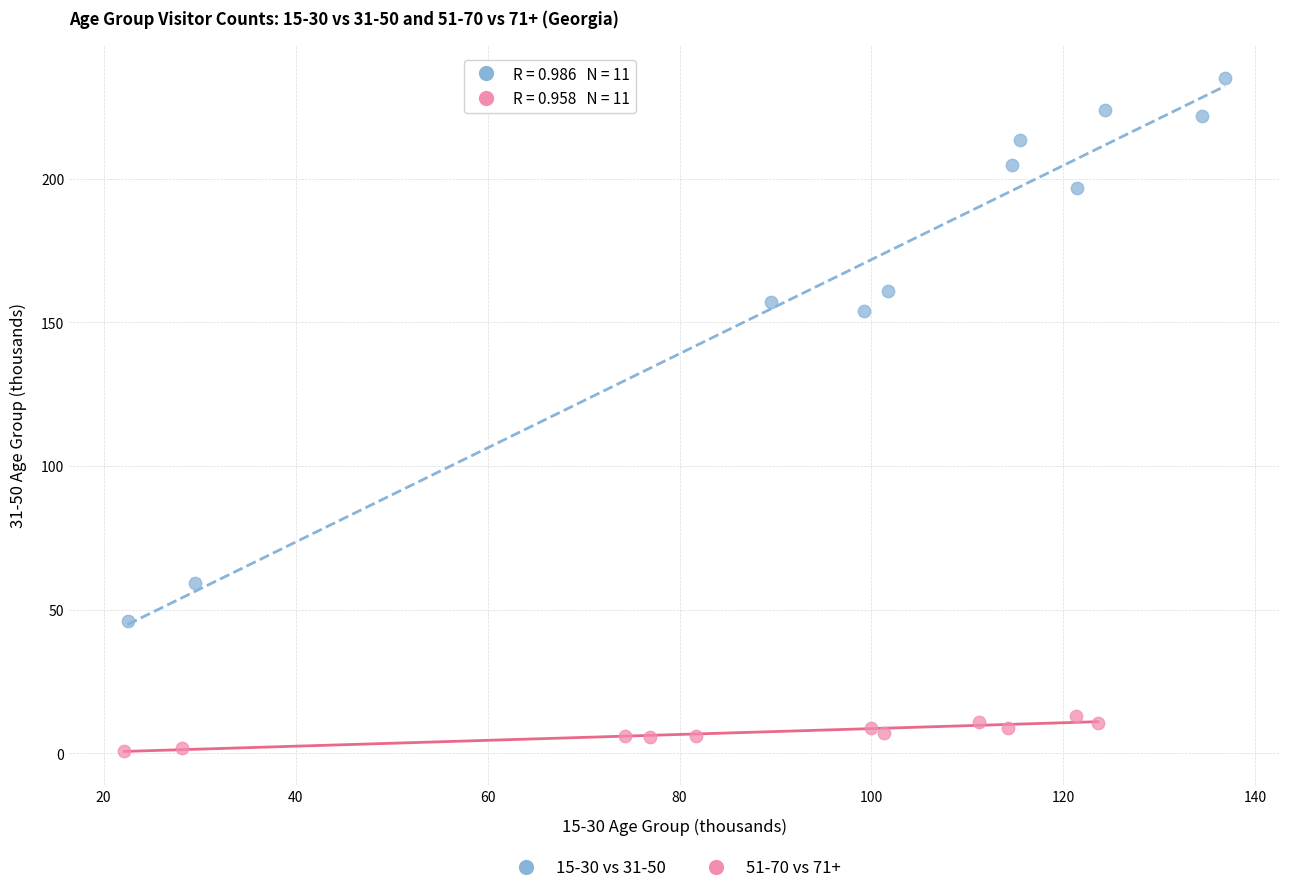

What are all the series names shown in the legend?

15-30 vs 31-50, 51-70 vs 71+